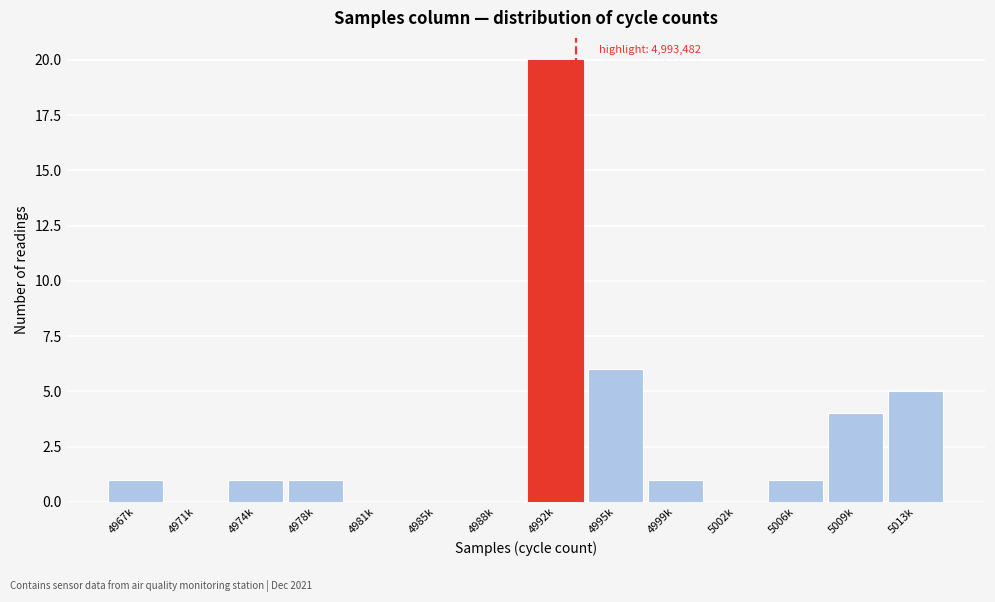

Reading left to right, what are all the values shown in this chart?

4967k=1	4971k=0	4974k=1	4978k=1	4981k=0	4985k=0	4988k=0	4992k=20	4995k=6	4999k=1	5002k=0	5006k=1	5009k=4	5013k=5